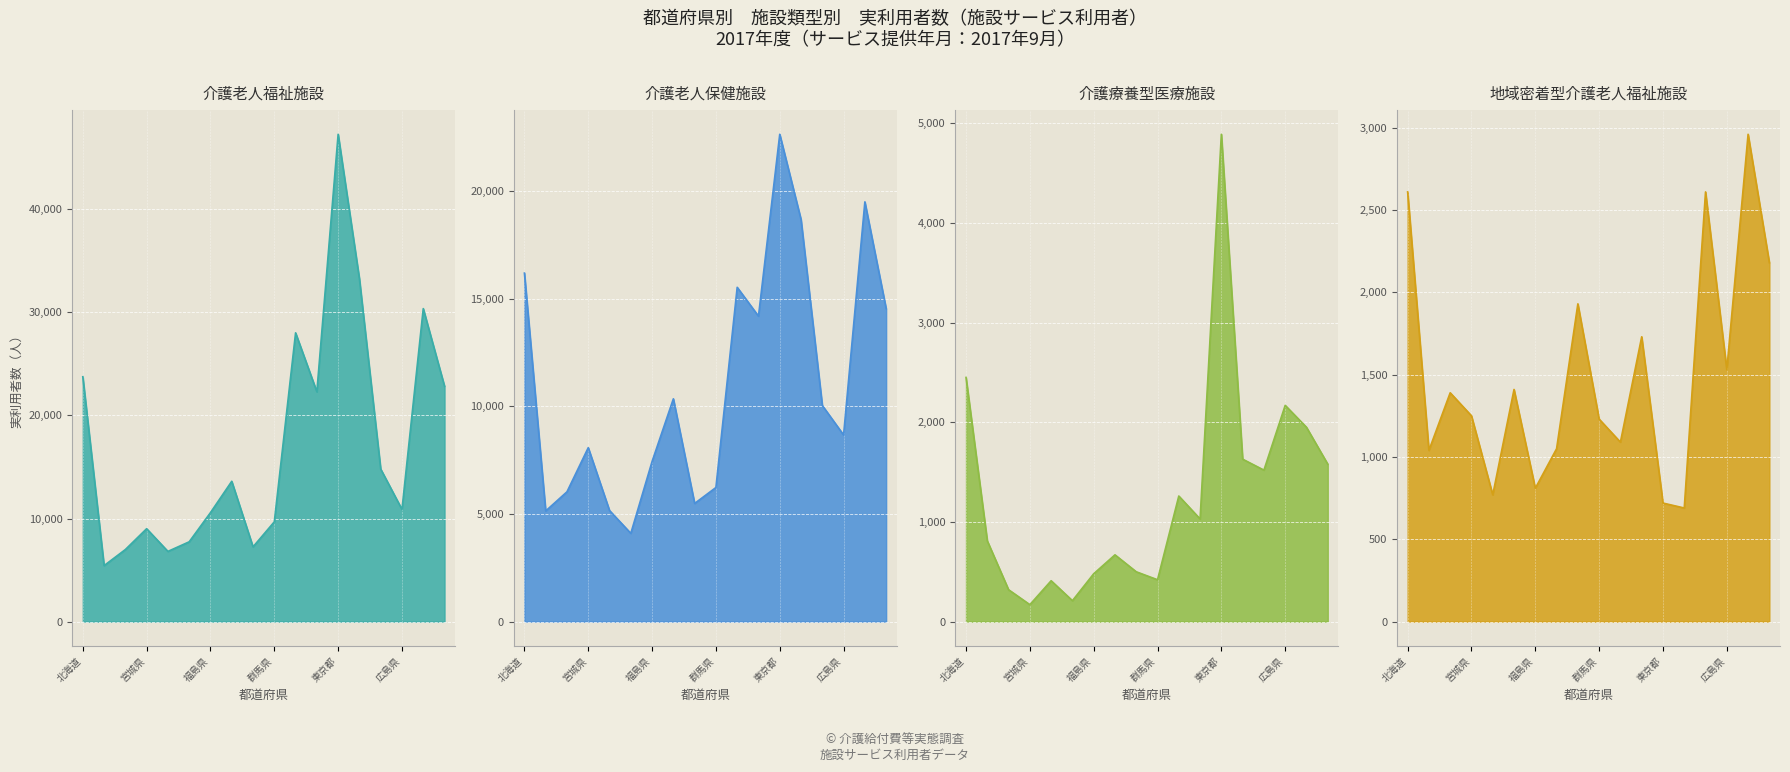

True or false: 介護療養型医療施設 and 地域密着型介護老人福祉施設 intersect in this chart.

True